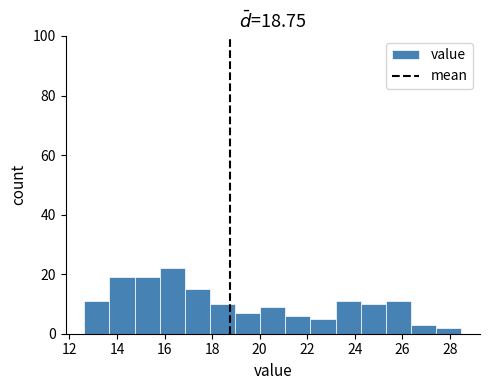

Reading left to right, list every bar in this chart as the range it spans on the x-axis followed by its height. Neither the bar edges nor the heights are printed on the chart, so give them approximately, as read against the axes.

12.6 to 13.6: 12
13.6 to 14.8: 20
14.8 to 15.8: 20
15.8 to 16.8: 22
16.8 to 18.0: 16
18.0 to 19.0: 10
19.0 to 20.0: 8
20.0 to 21.0: 10
21.0 to 22.2: 6
22.2 to 23.2: 6
23.2 to 24.2: 12
24.2 to 25.4: 10
25.4 to 26.4: 12
26.4 to 27.4: 4
27.4 to 28.4: 2